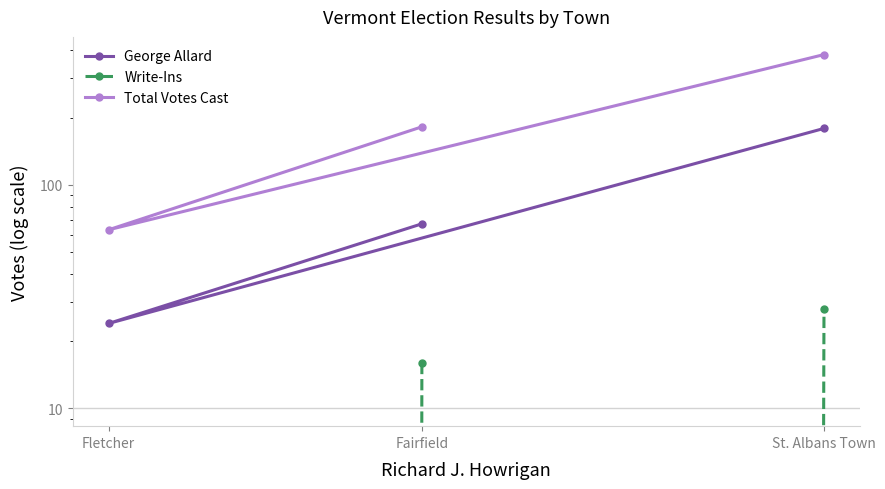

Rank the series by their average value, from highest to lowest.

Total Votes Cast, George Allard, Write-Ins